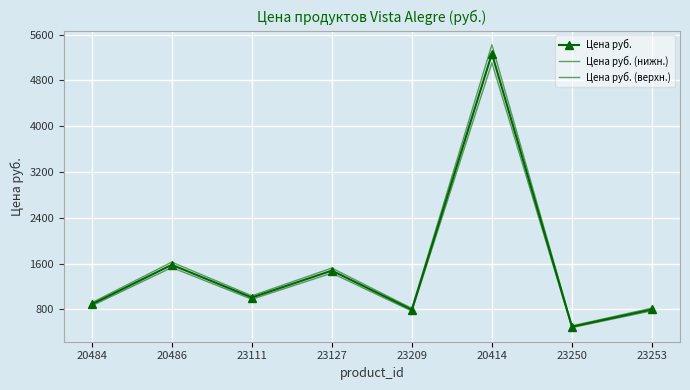

What is the value of the Цена руб. point at the 2nd from the left?

1578.0